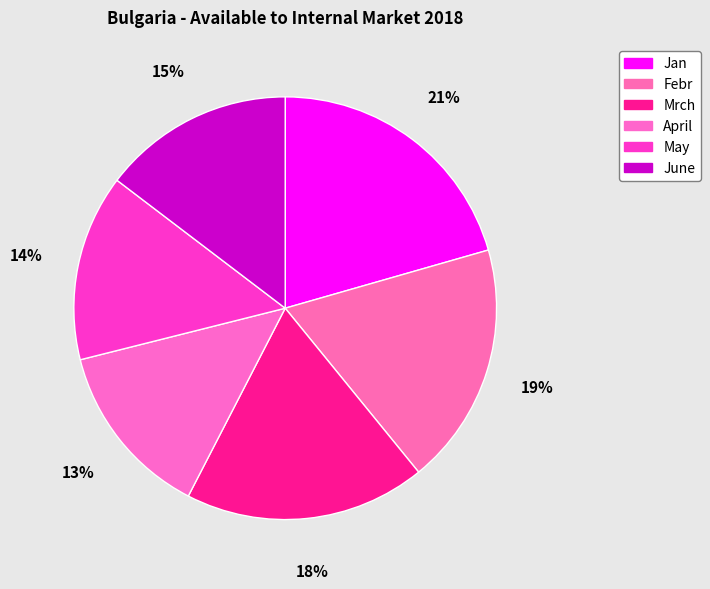

Between Jan and Mrch, which is larger?

Jan